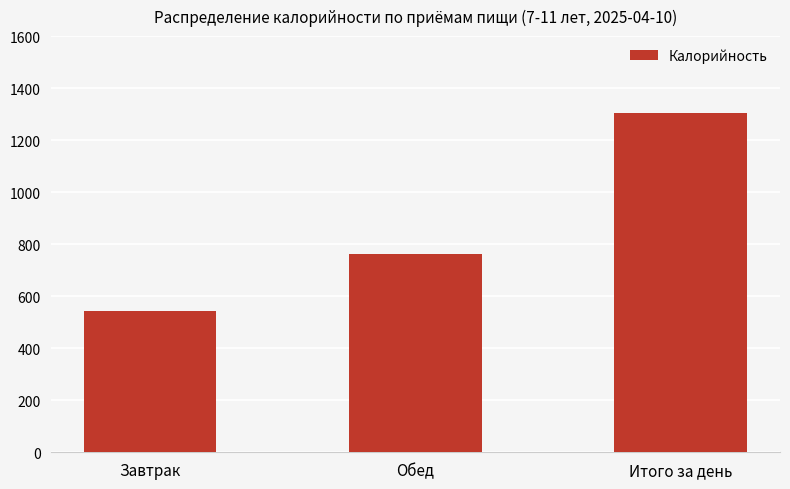

Are the bars horizontal?

No